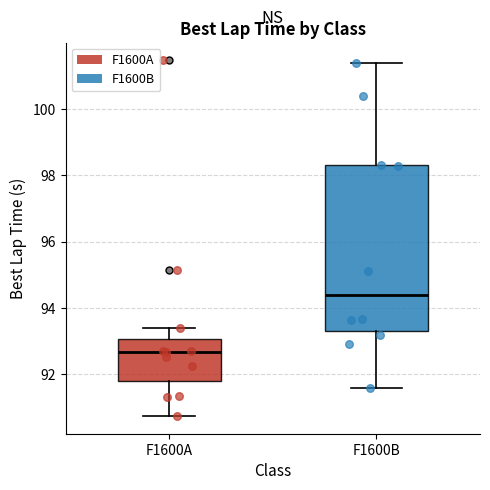

Where is the upper edge of the box for F1600A on the y-axis? The values are not printed on the chart, so give them approximately, as read against the axis.

93.0